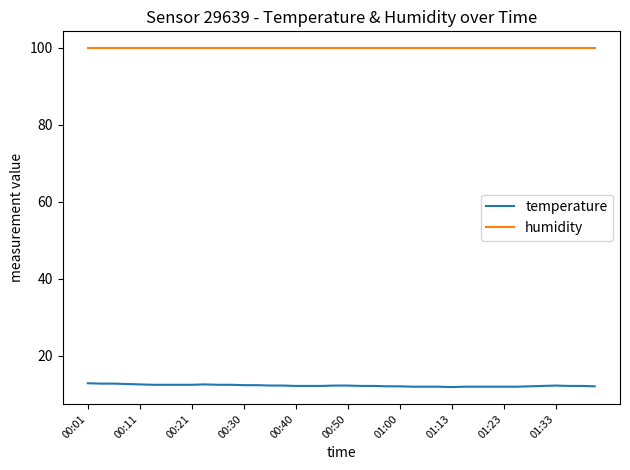

True or false: temperature and humidity cross at least once.

False